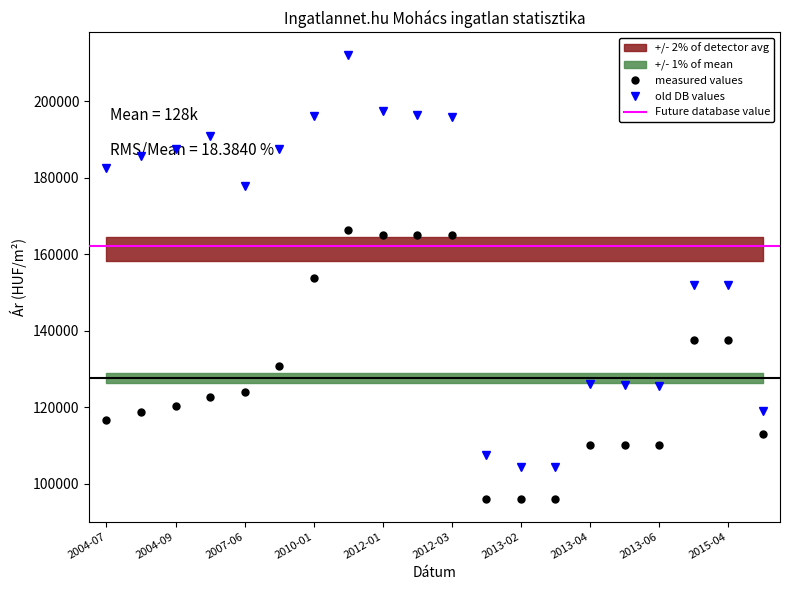

True or false: old DB values has more than 1 points higher than both neighbors.

True